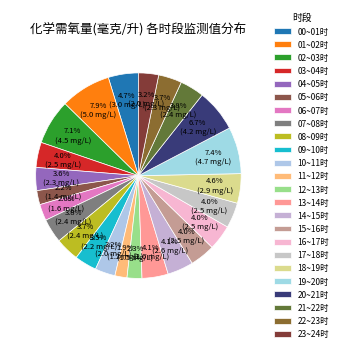

How many segments does this pie chart have?

24